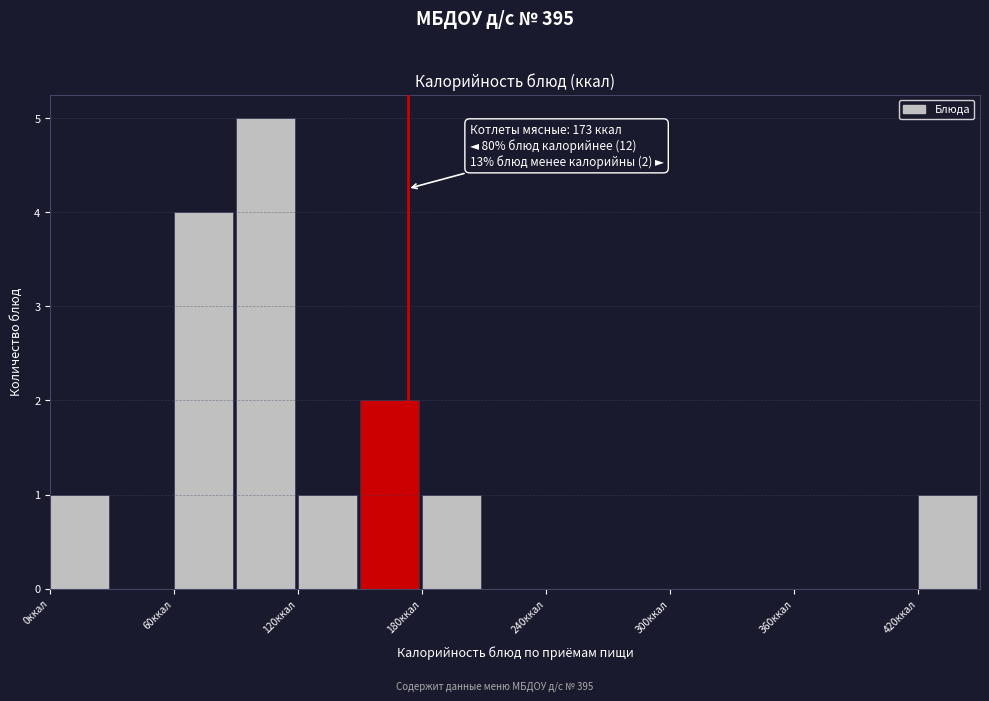

Around what value on the x-axis is the tallest bar? Give the approximate position of its centre, as read against the axis.

100